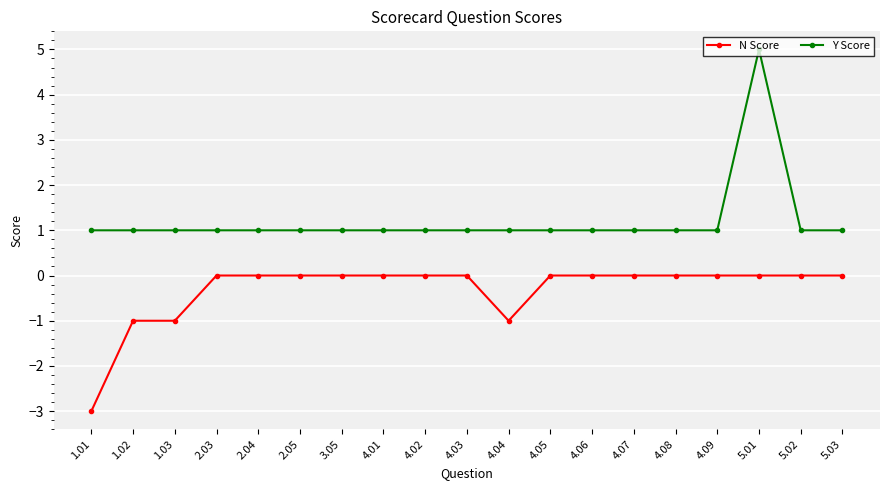

What is the smallest value displayed?

-3